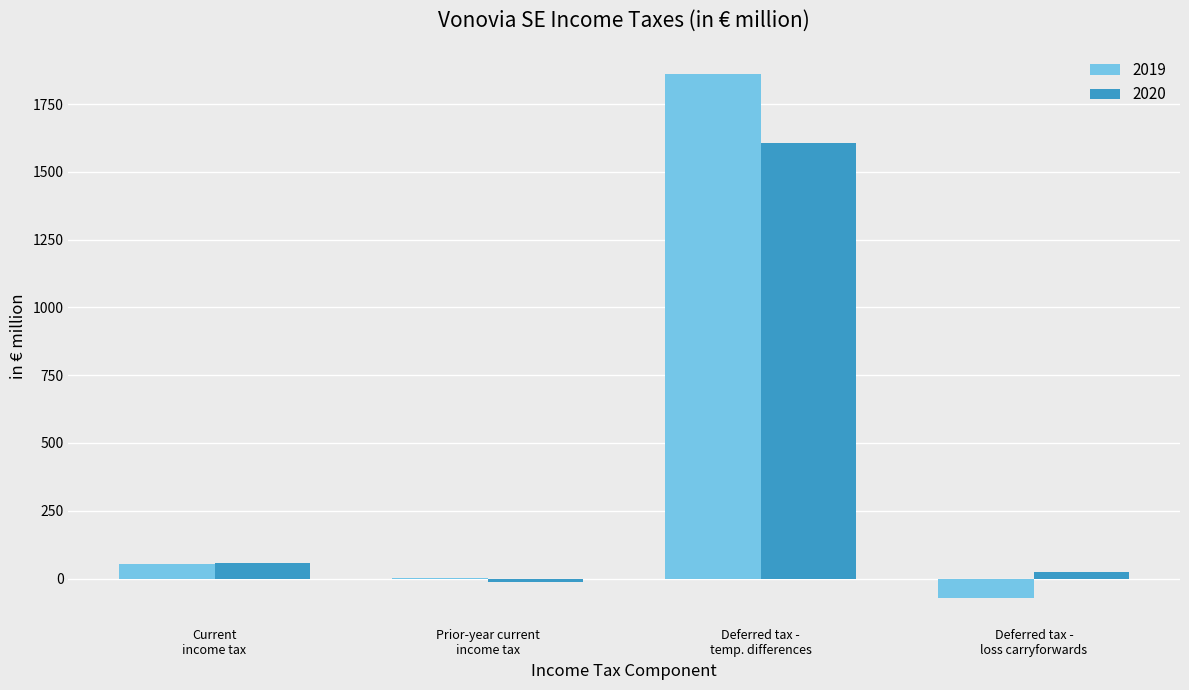

How many data points does each series have?

4